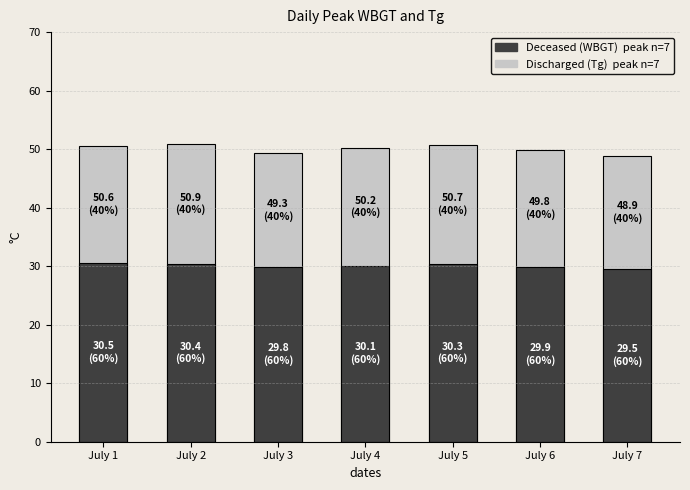

What is the difference between the highest and lowest values at July 3?

19.5